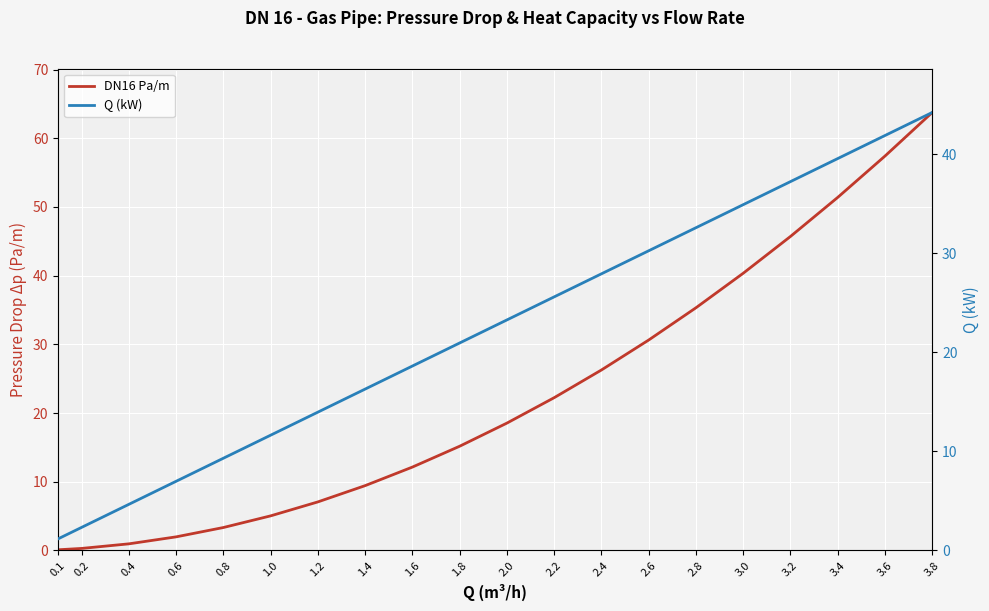

True or false: Q (kW) has a value of 4.7 at 0.8.

False